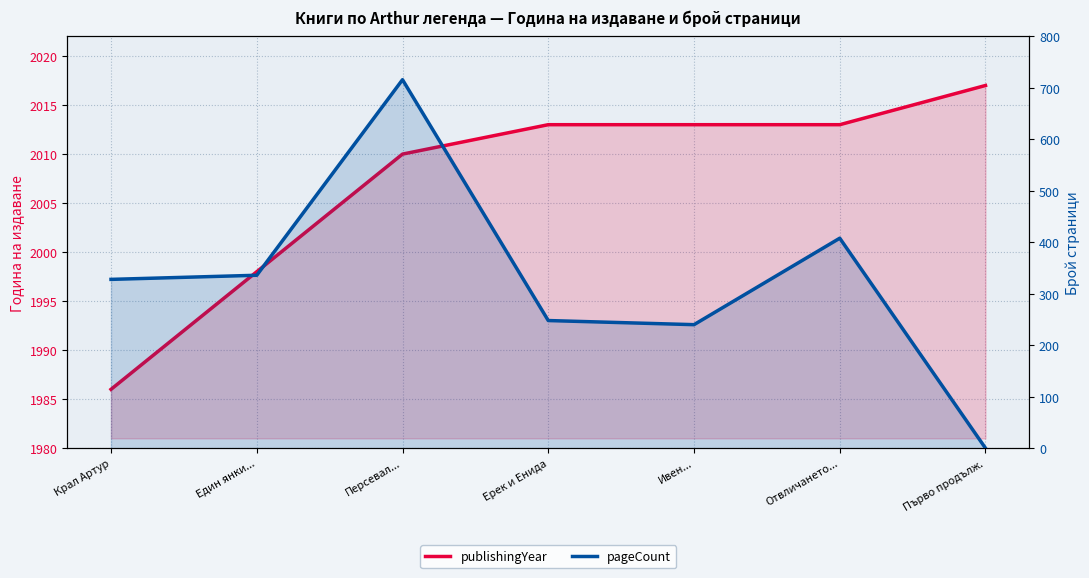

What are all the series names shown in the legend?

publishingYear, pageCount